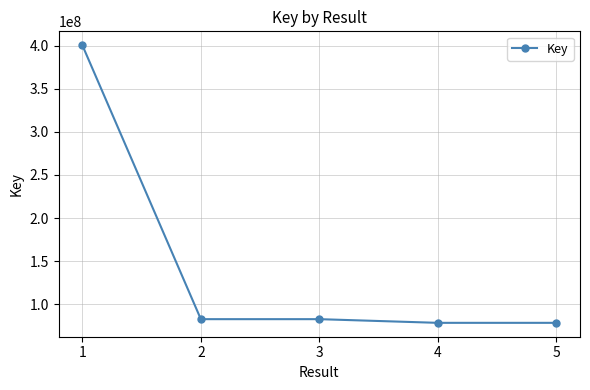

True or false: there are more than 1 points higher than both neighbors.

False